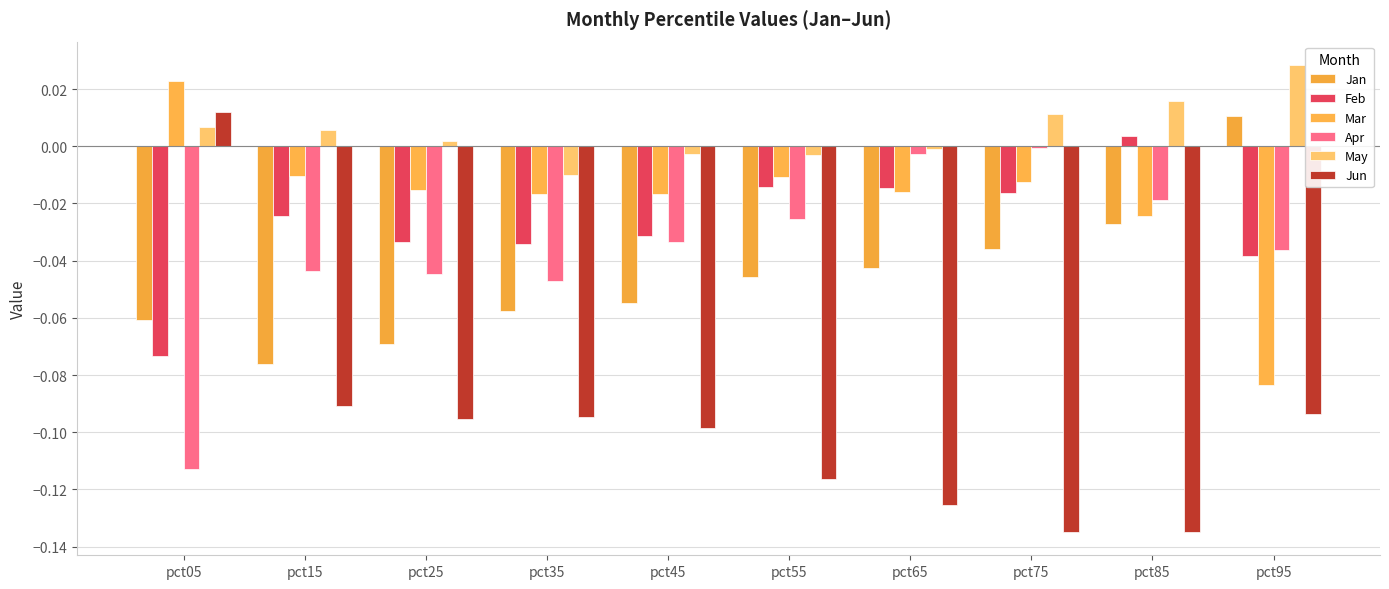

What is the total value across all series at pct65?

-0.2